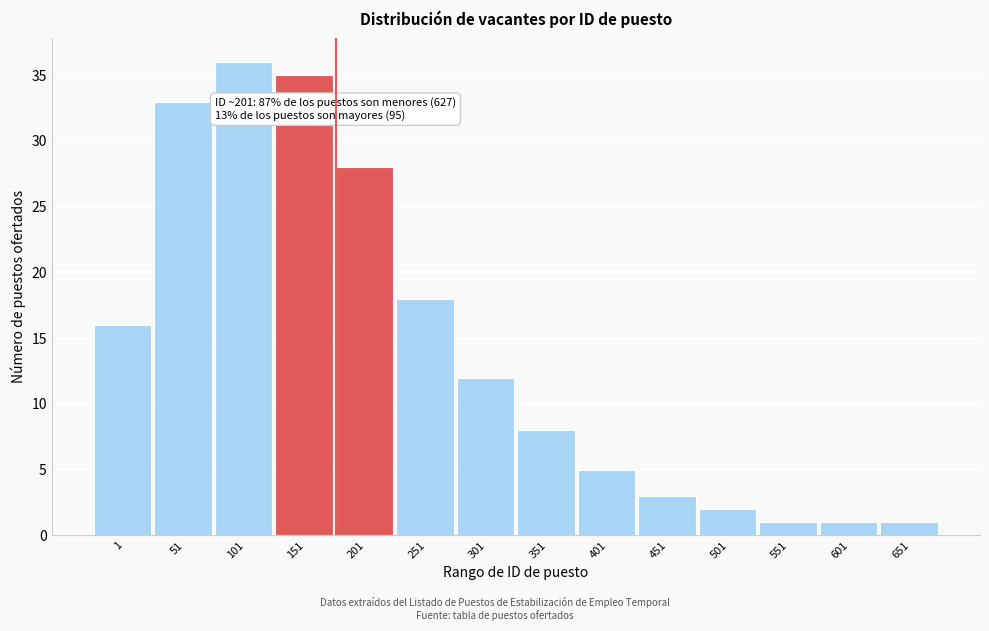

Reading right to left, list all the values displayed in this chart.

651=1	601=1	551=1	501=2	451=3	401=5	351=8	301=12	251=18	201=28	151=35	101=36	51=33	1=16